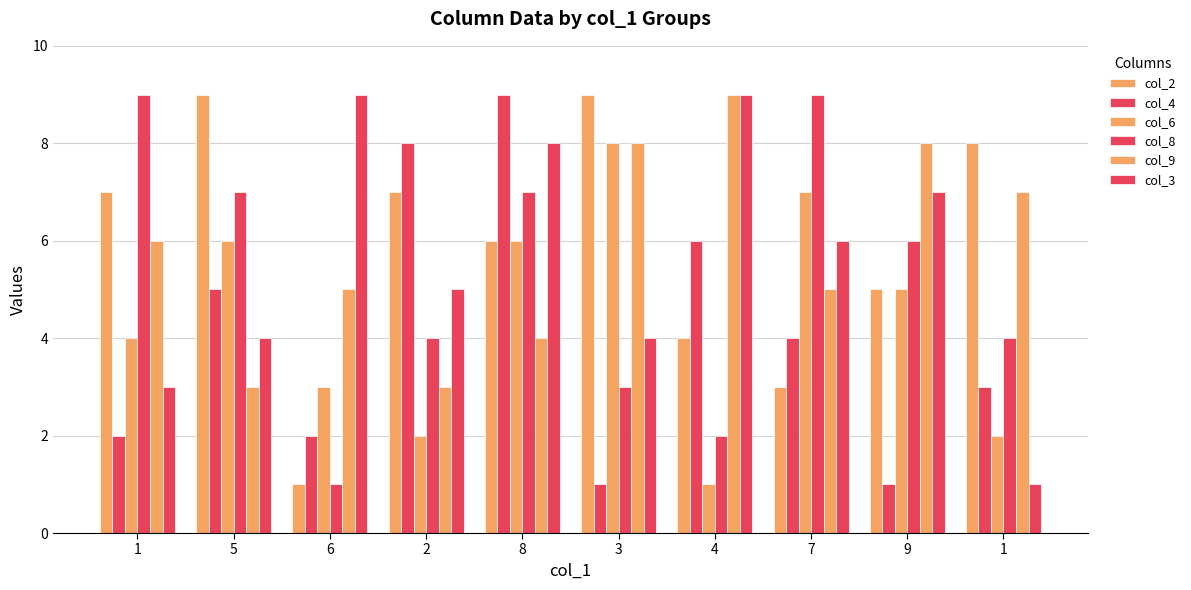

What is the sum of the col_6 values at 4 and 2?

3